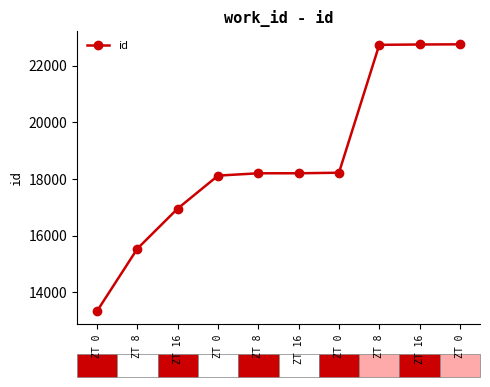

At which category does the chart reach its peak across all series?

ZT 0